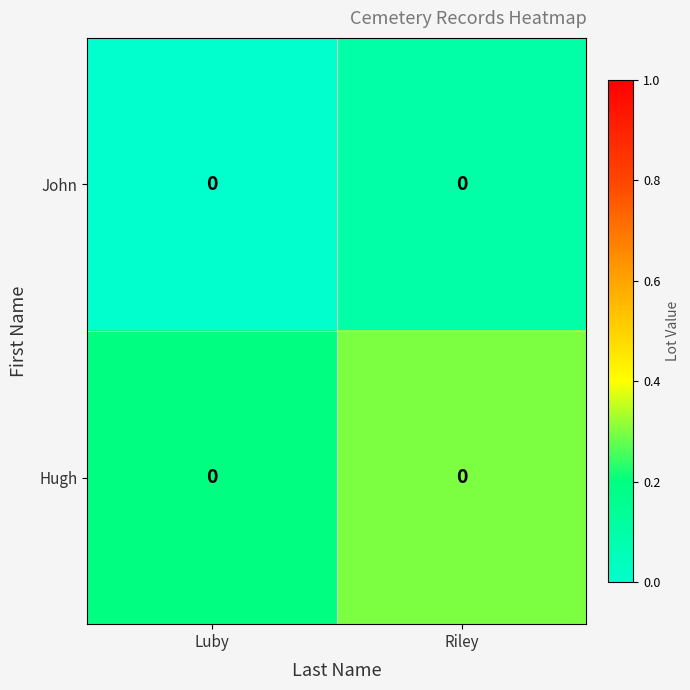

Which category has the lowest value in the row_0 series?

Luby